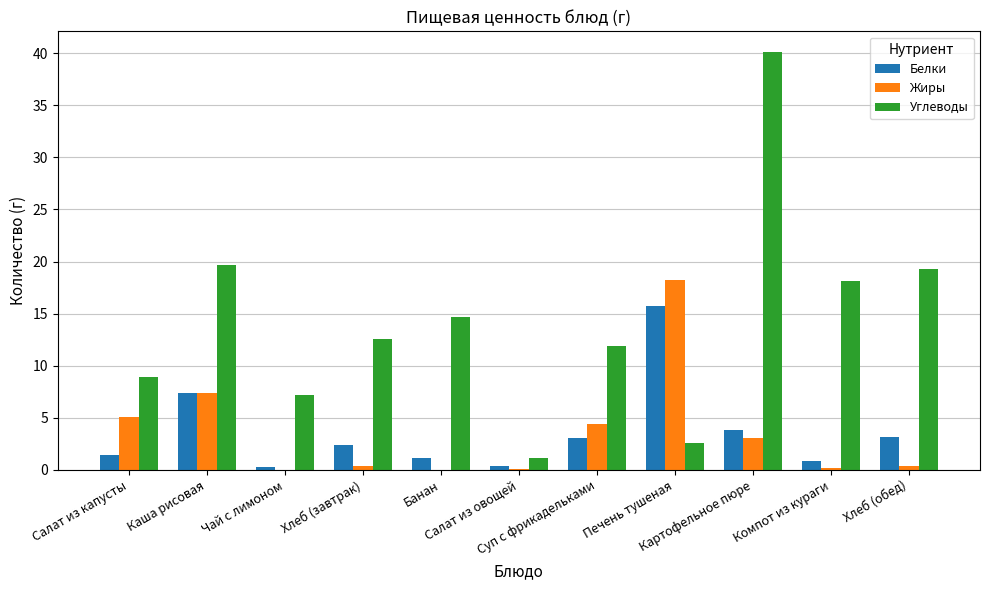

What is the greatest value displayed?

40.1